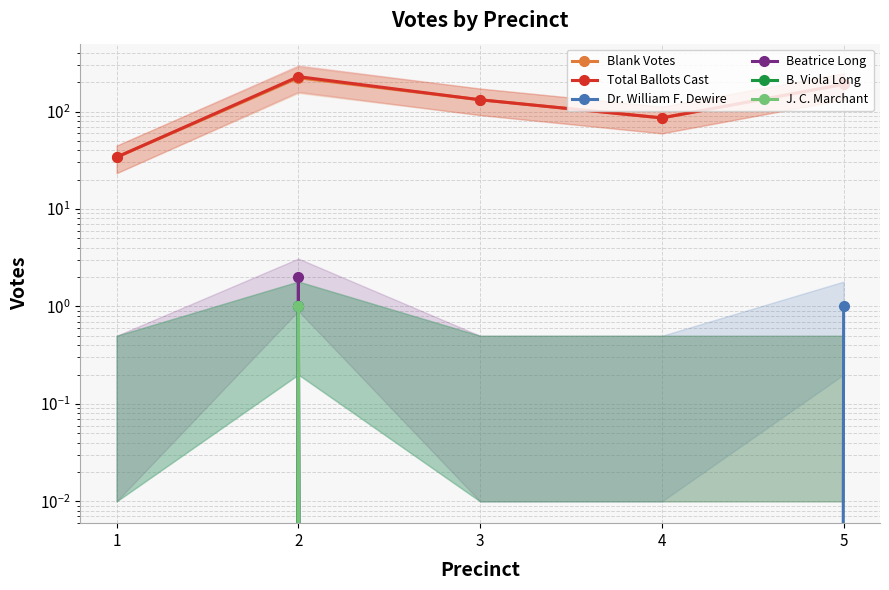

Is it true that Blank Votes equals 313 at 2?

False